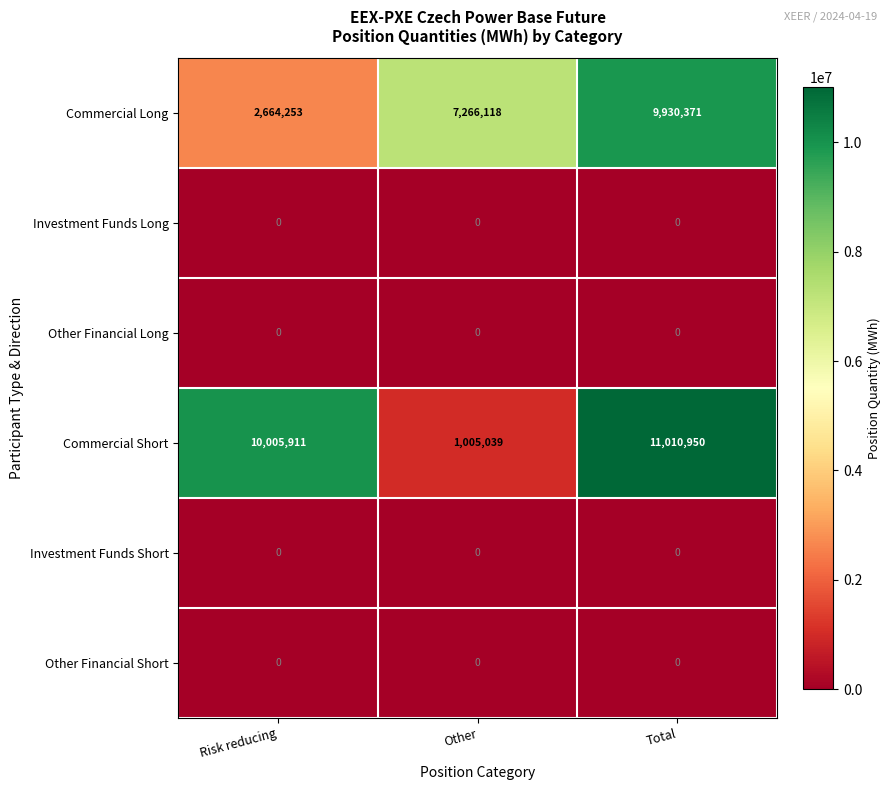

At which category is the sum across all series the highest?

Total